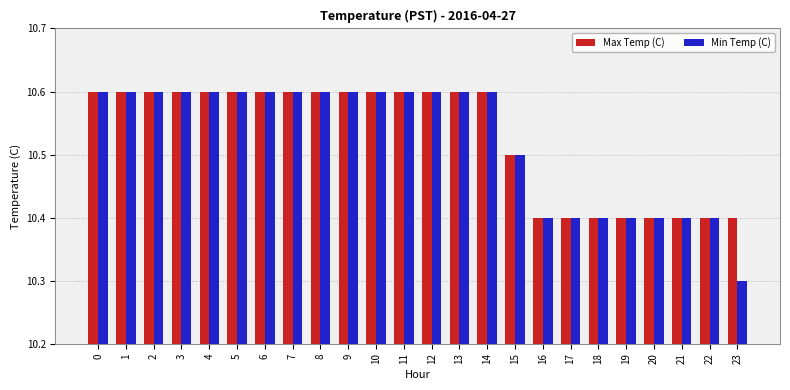

Which series has the widest spread of values?

Min Temp (C)